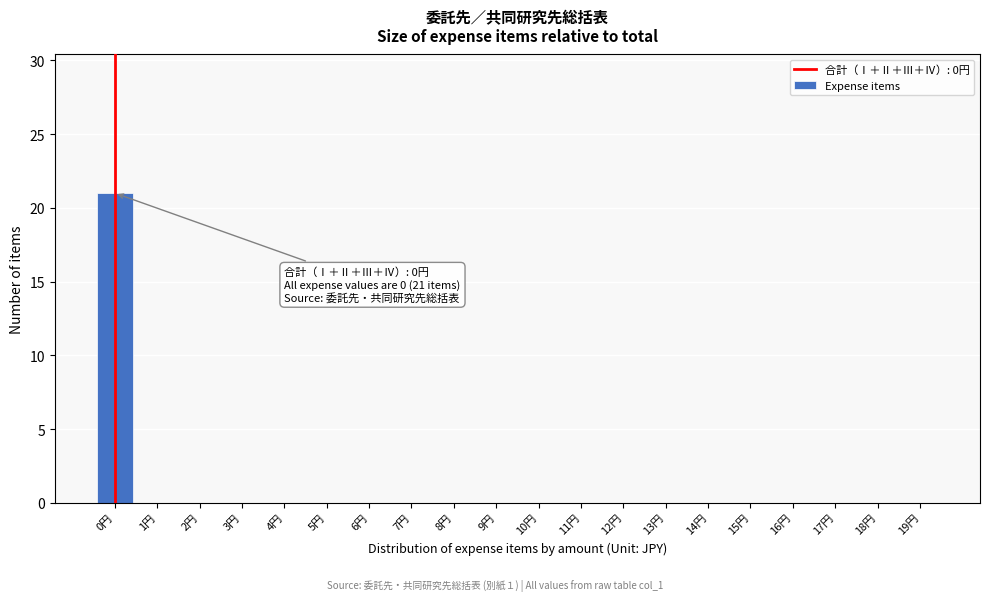

Reading left to right, transcribe all the data shown in this chart.

0円=21	1円=0	2円=0	3円=0	4円=0	5円=0	6円=0	7円=0	8円=0	9円=0	10円=0	11円=0	12円=0	13円=0	14円=0	15円=0	16円=0	17円=0	18円=0	19円=0